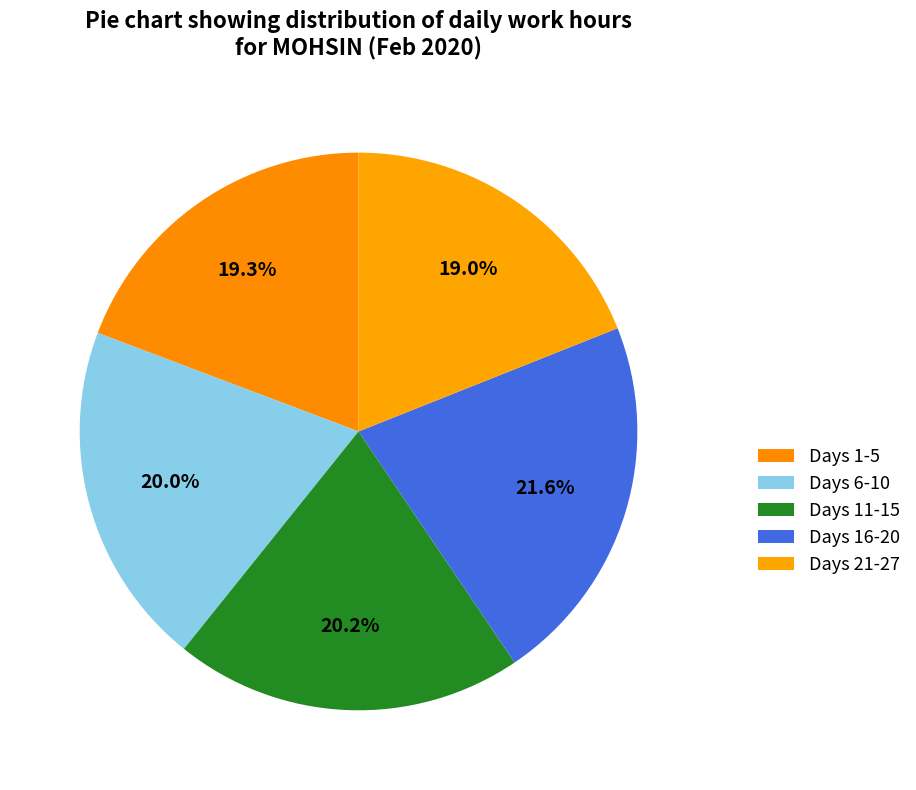

Does any single category account for the majority?

No